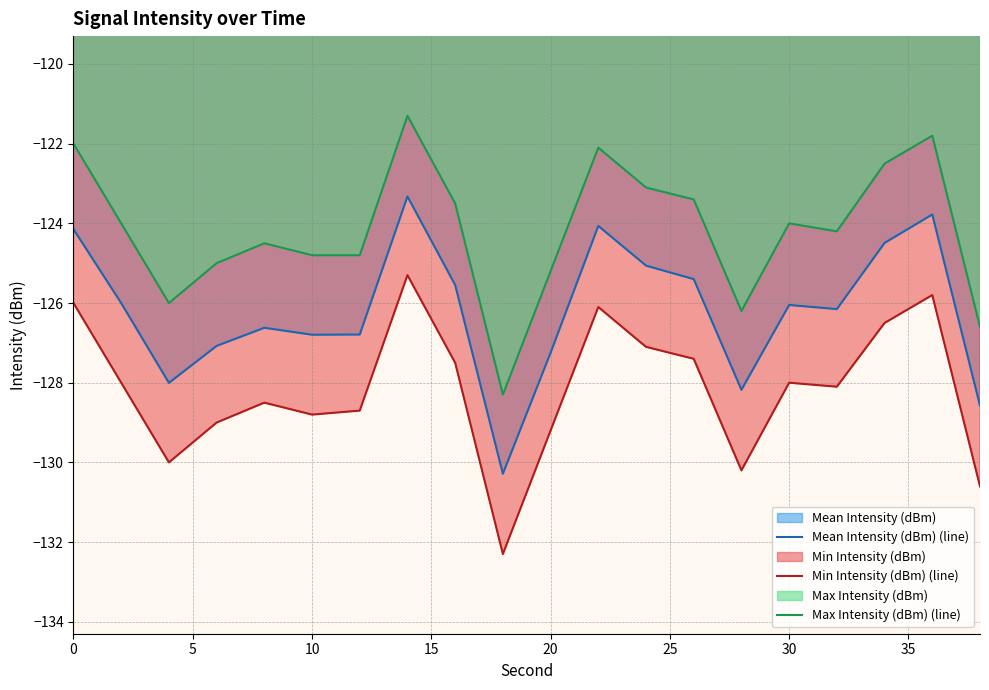

How many lines are shown in the chart?

3